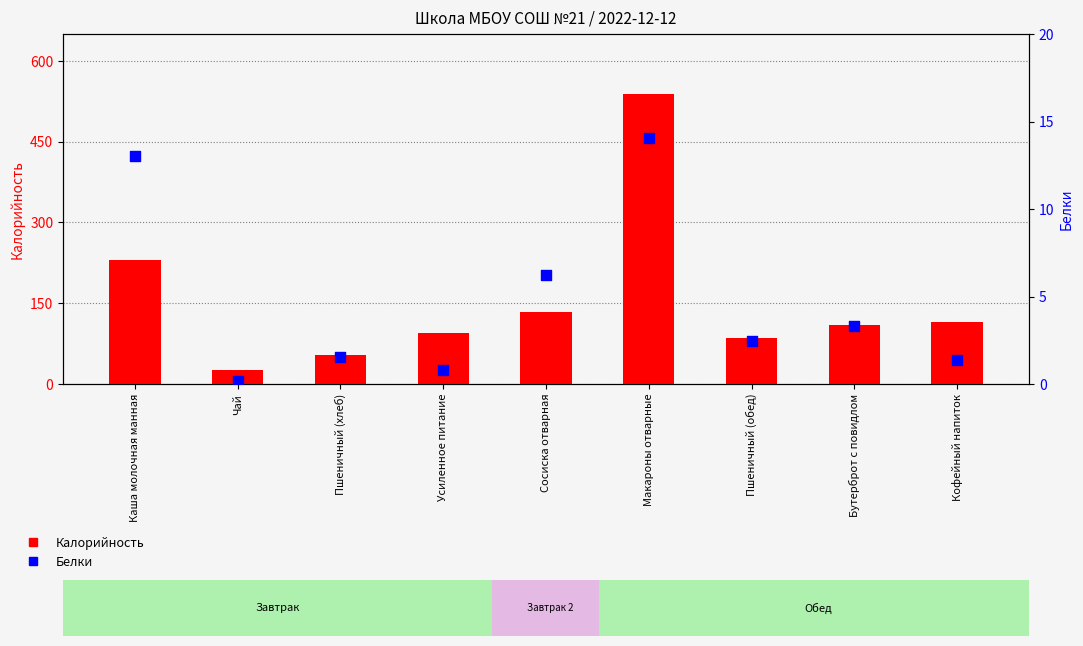

Which series has the largest total across all categories?

Калорийность